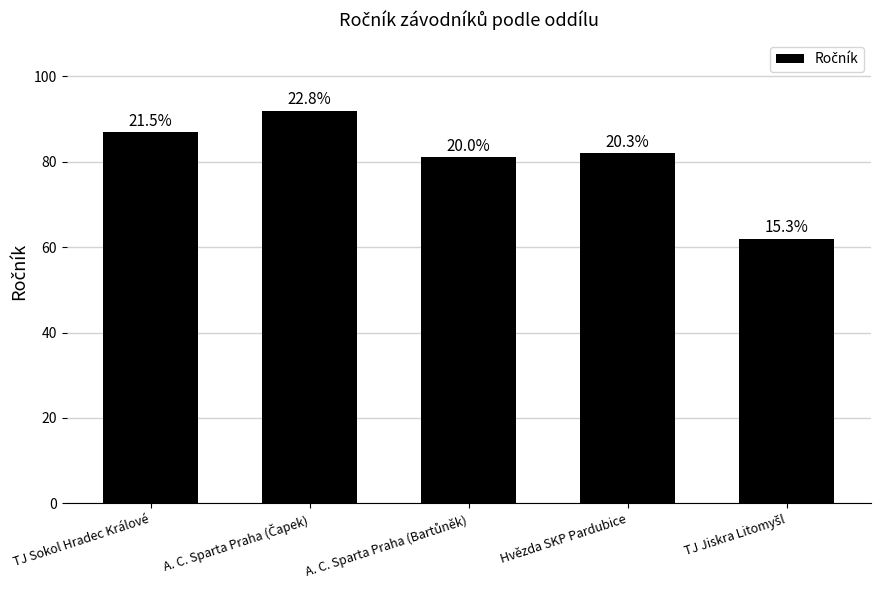

What is the smallest value displayed?

62